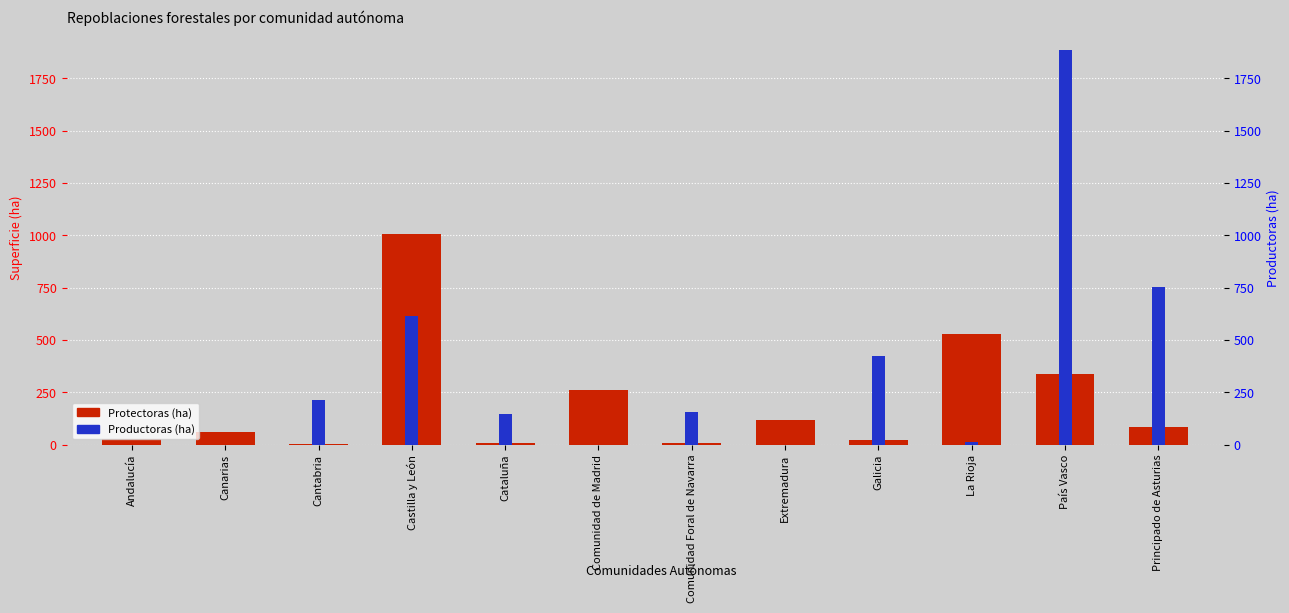

What is the value of the Protectoras (ha) bar at the 10th from the left?

530.4